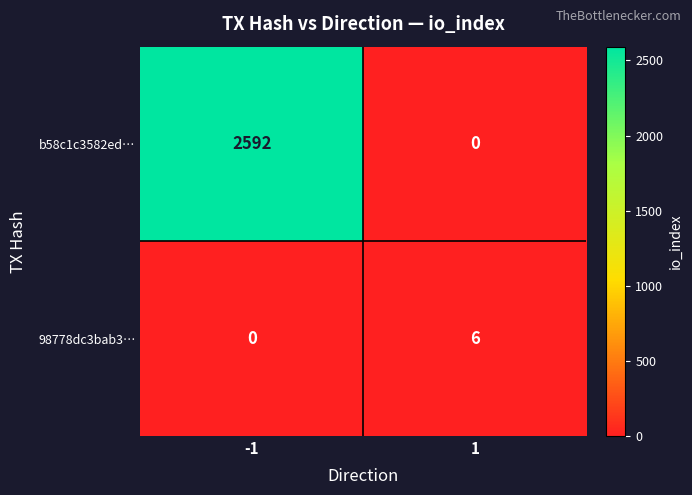

Read the 98778dc3bab3… value at 1.

6